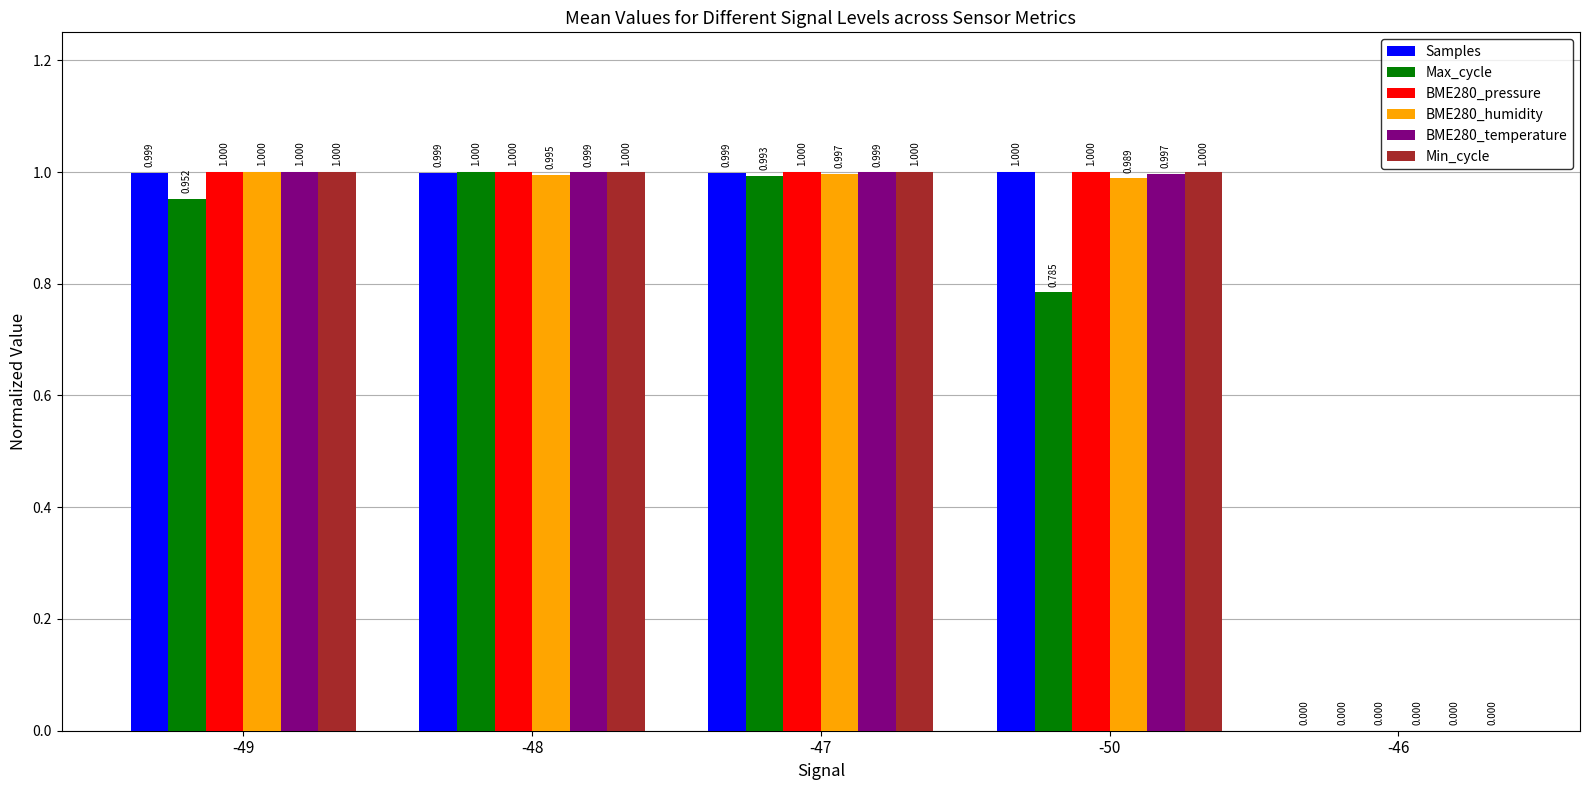

The Max_cycle series shows -0.6 at -46. True or false?

False